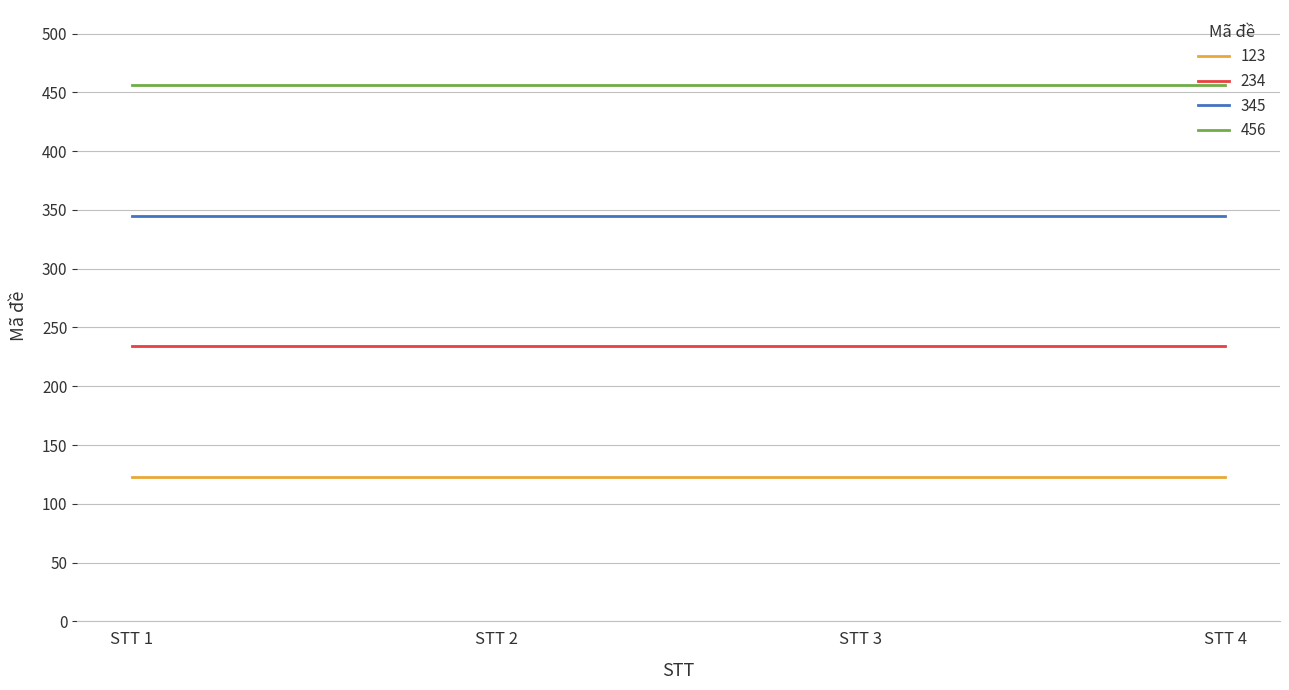

What is the spread (max minus min) of values at STT 1?

333